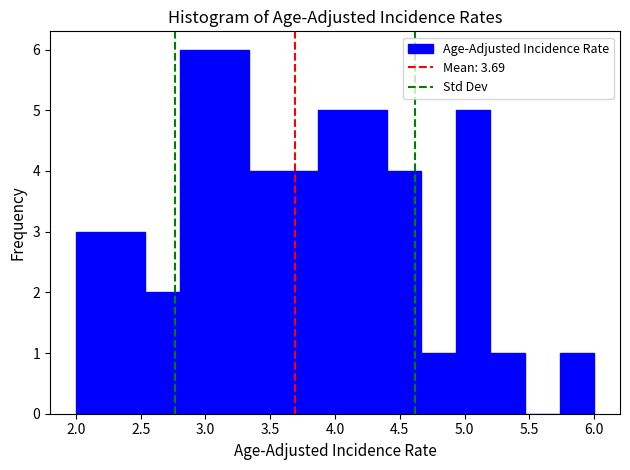

Reading left to right, list every bar in this chart as the range it spans on the x-axis followed by its height. Neither the bar edges nor the heights are printed on the chart, so give them approximately, as read against the axes.

2.00 to 2.25: 3
2.25 to 2.55: 3
2.55 to 2.80: 2
2.80 to 3.05: 6
3.05 to 3.35: 6
3.35 to 3.60: 4
3.60 to 3.85: 4
3.85 to 4.15: 5
4.15 to 4.40: 5
4.40 to 4.65: 4
4.65 to 4.95: 1
4.95 to 5.20: 5
5.20 to 5.45: 1
5.45 to 5.75: 0
5.75 to 6.00: 1